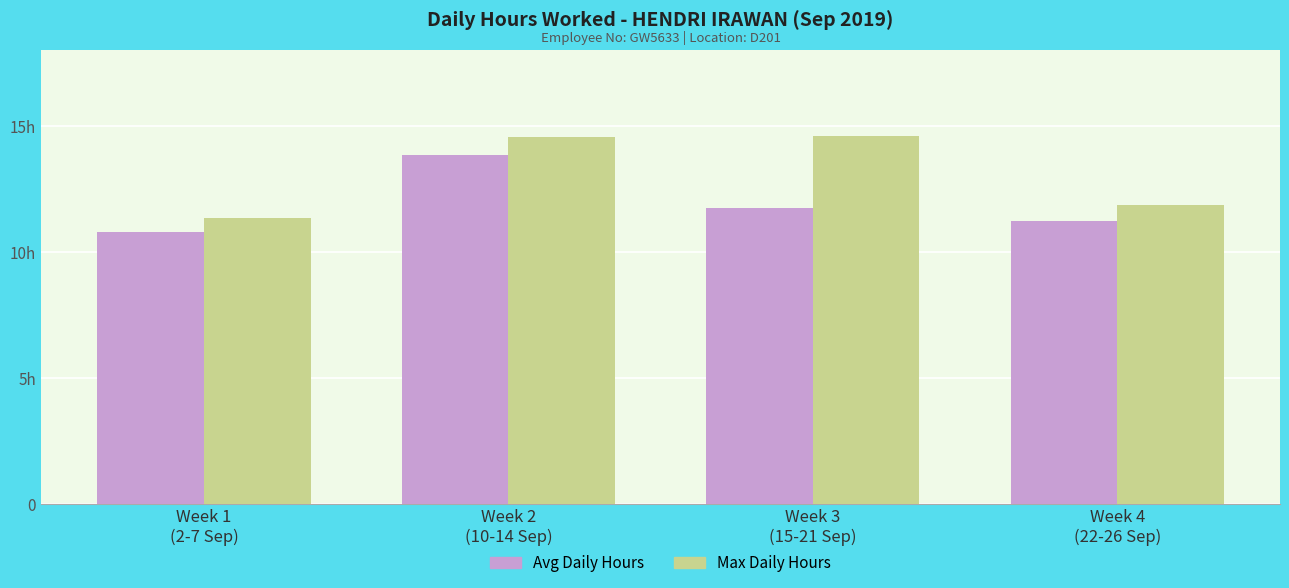

Which series has the largest range (max minus min)?

Max Daily Hours